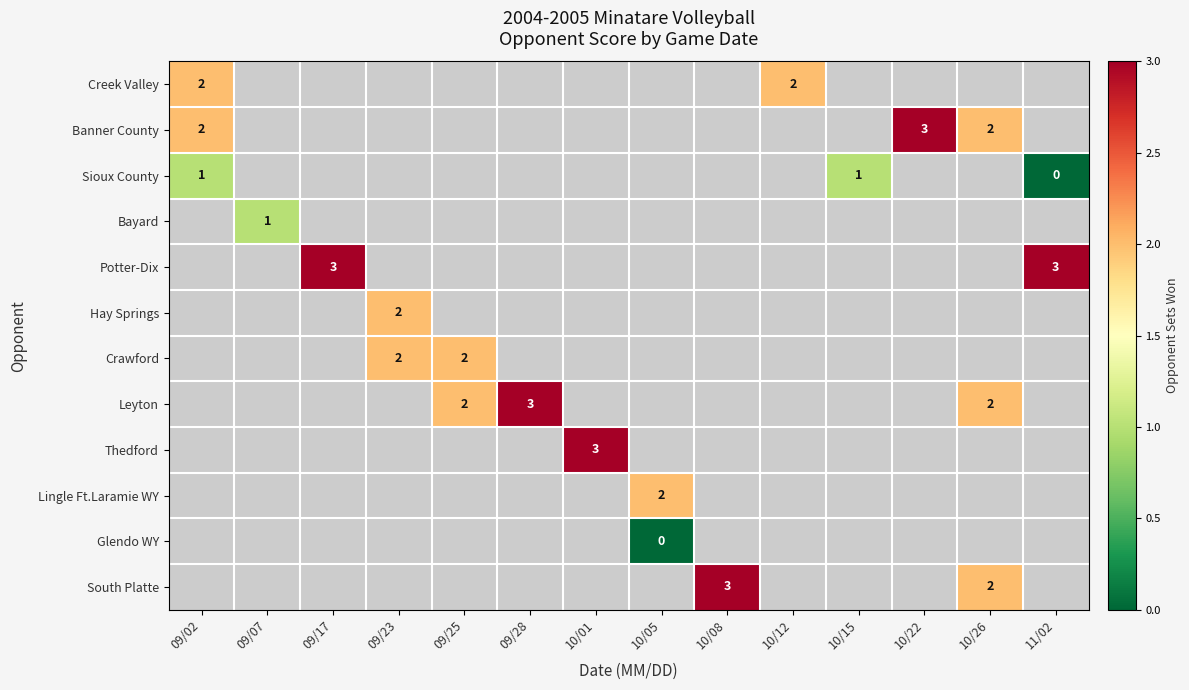

Is it true that Banner County equals -1 at 10/12?

True